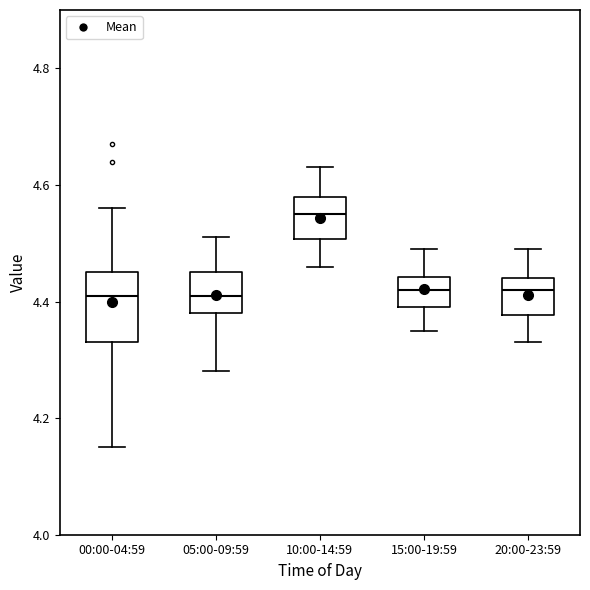

Which box's median line is the highest?

10:00-14:59